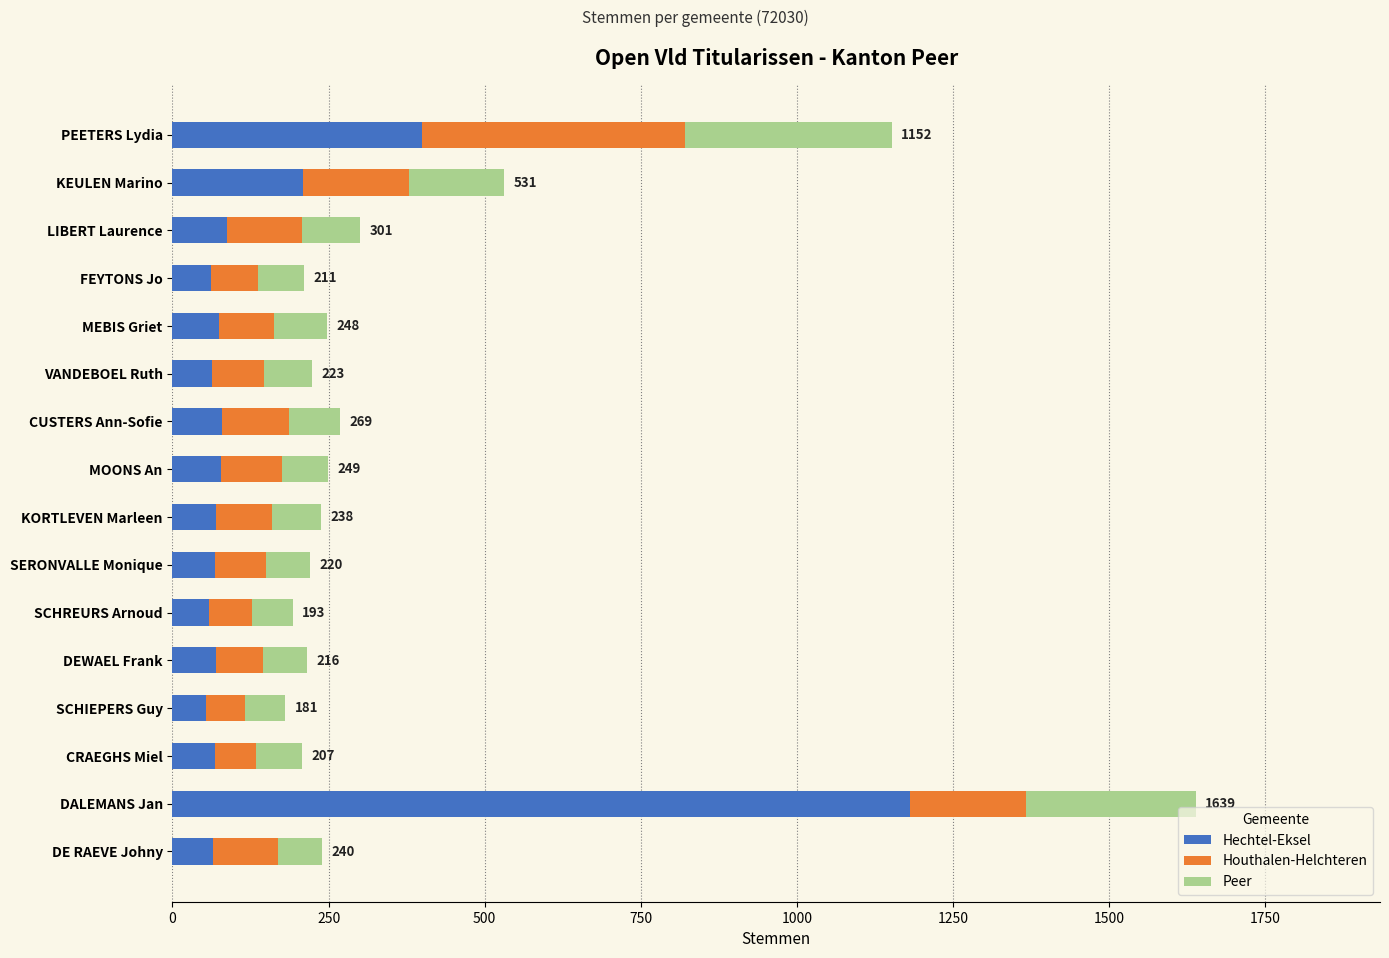

What is the approximate value of Hechtel-Eksel at LIBERT Laurence?

88